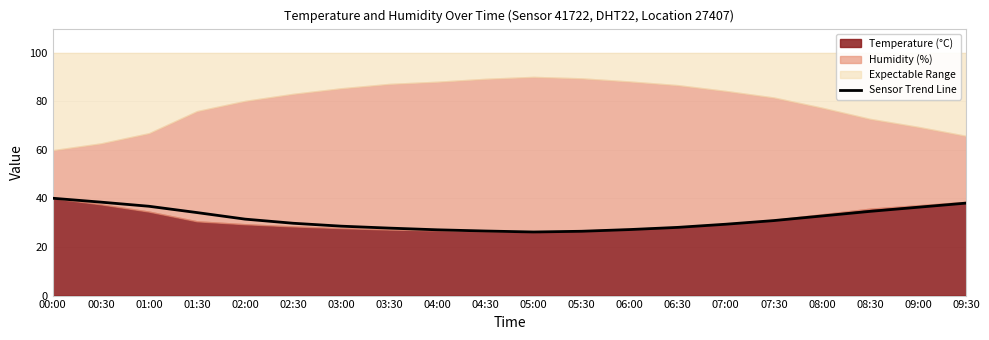

Reading right to left, extract all data points from this chart.

38.1	36.4	34.7	32.8	30.9	29.4	28.1	27.2	26.5	26.2	26.6	27.1	27.8	28.6	29.8	31.5	34.2	36.8	38.5	40.1